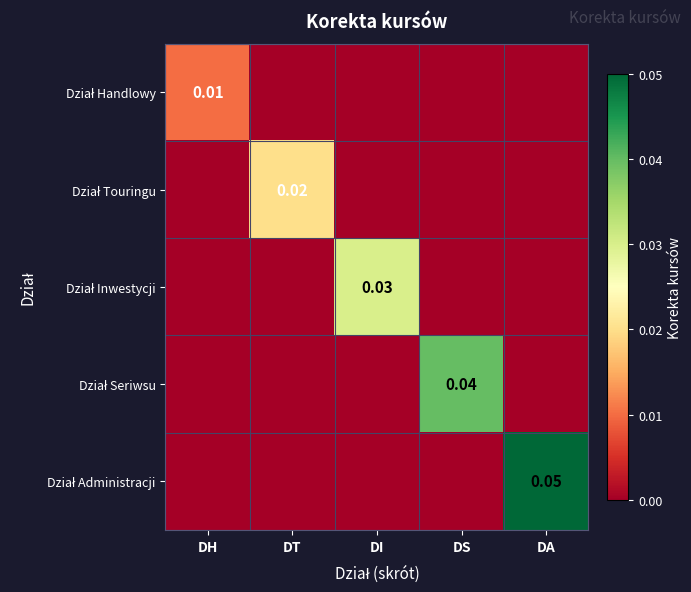

Is it true that Dział Touringu equals 0.0 at DT?

False